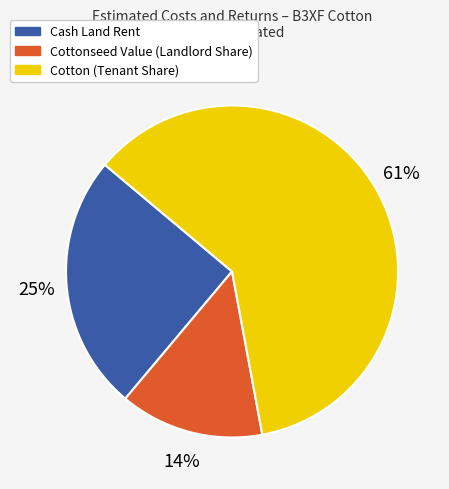

Count the number of slices in the pie.

3